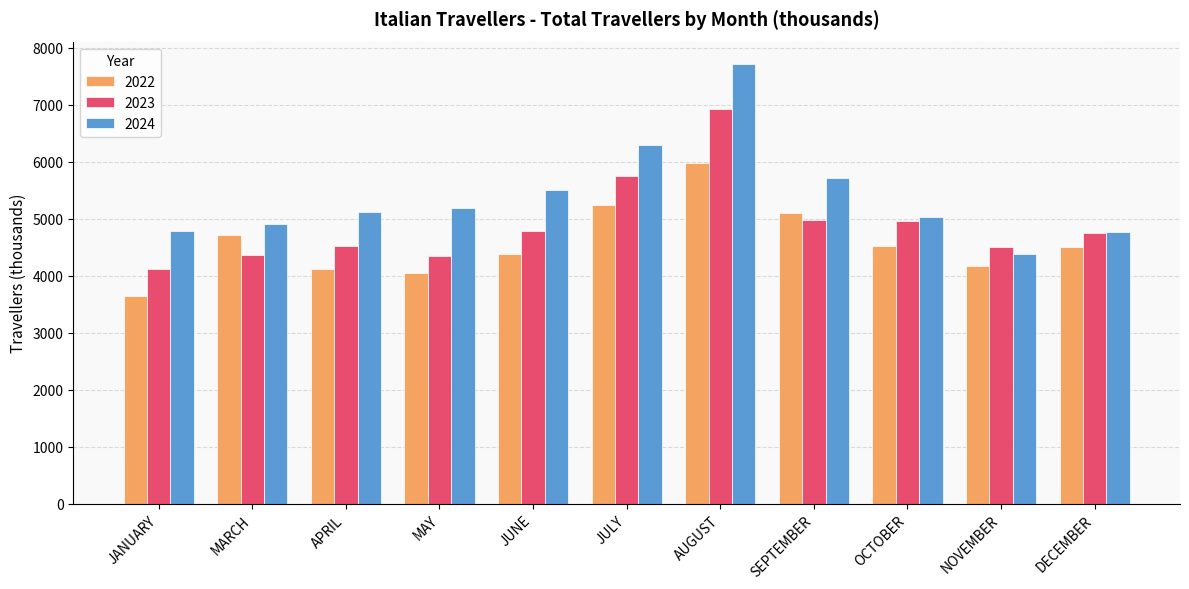

Rank the series by their average value, from lowest to highest.

2022, 2023, 2024